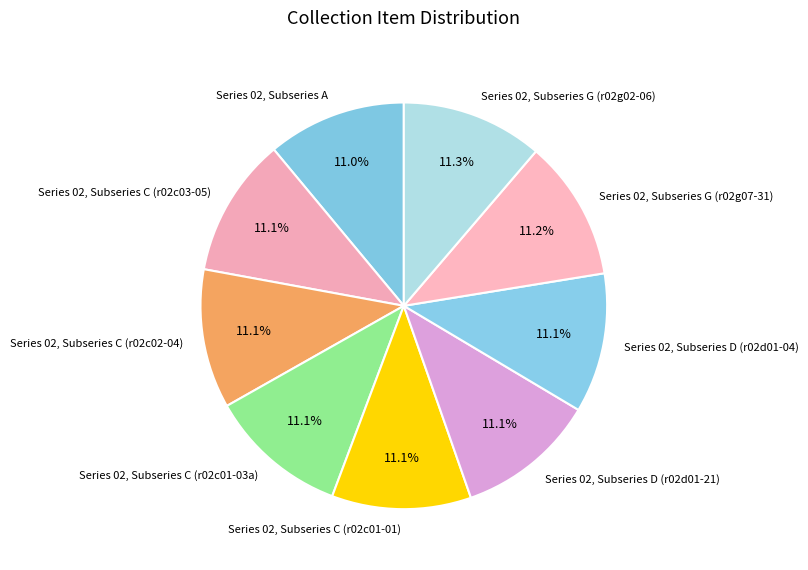

What is the ratio of the value at Series 02, Subseries C (r02c02-04) to the value at Series 02, Subseries G (r02g07-31)?

1.0